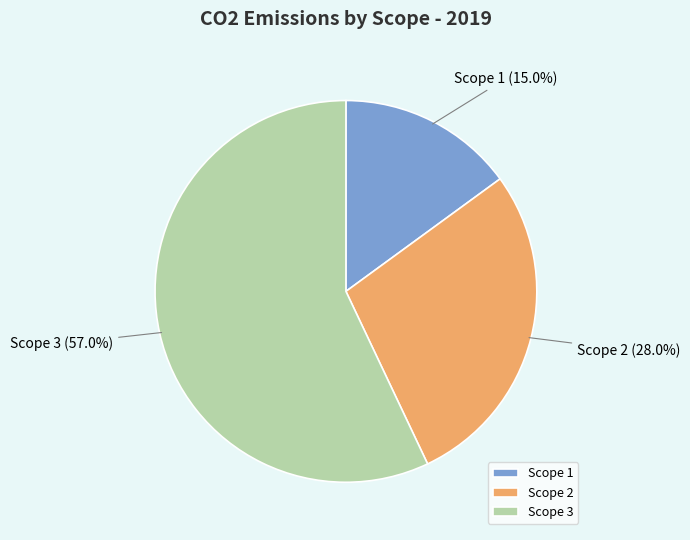

How many slices are in this pie chart?

3